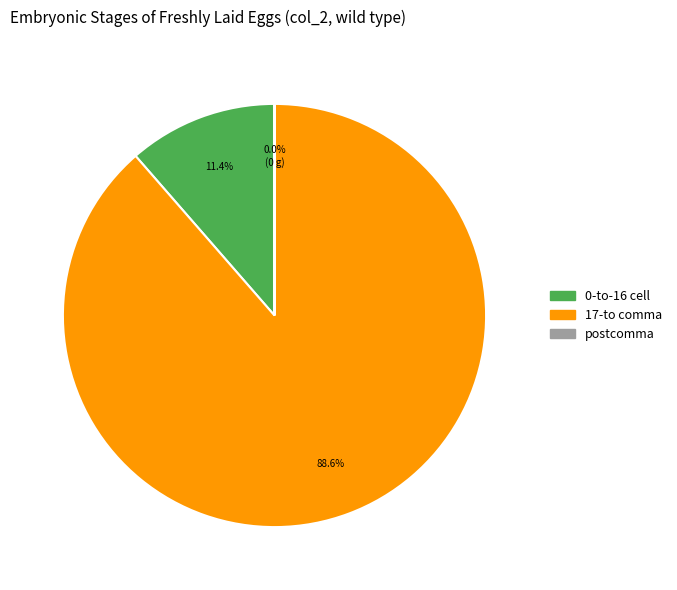

Is 0-to-16 cell the majority of the pie?

No